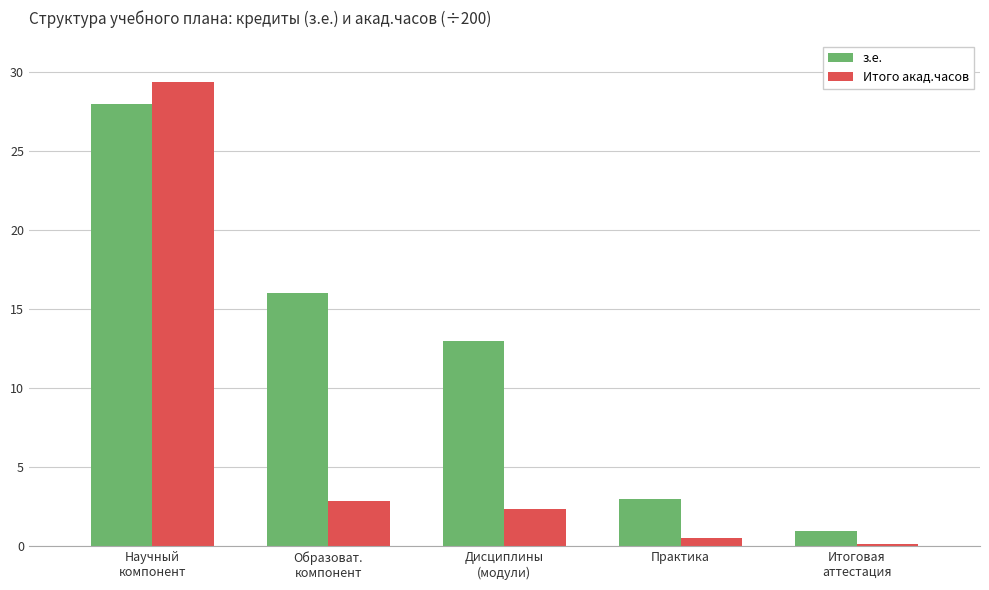

What is the label of the 3rd bar from the left?

Дисциплины
(модули)